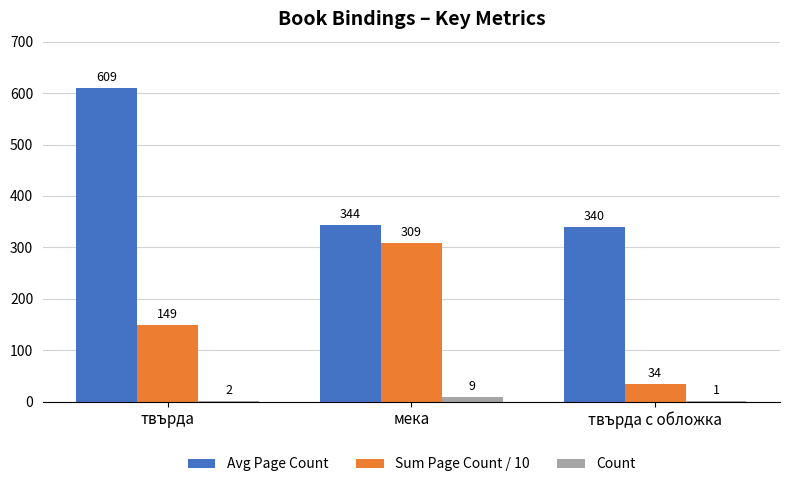

What are all the series names shown in the legend?

Avg Page Count, Sum Page Count / 10, Count